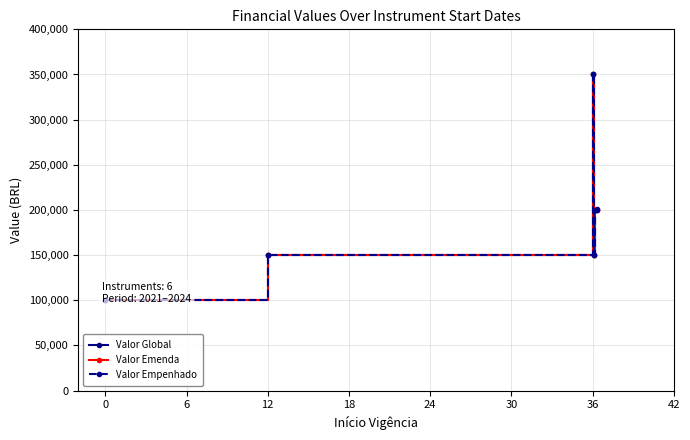

True or false: Valor Global and Valor Emenda intersect in this chart.

False